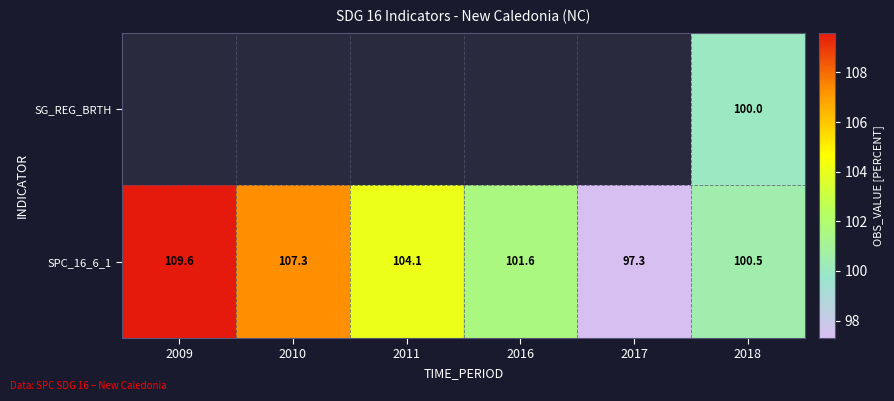

Count the number of data series in this chart.

2